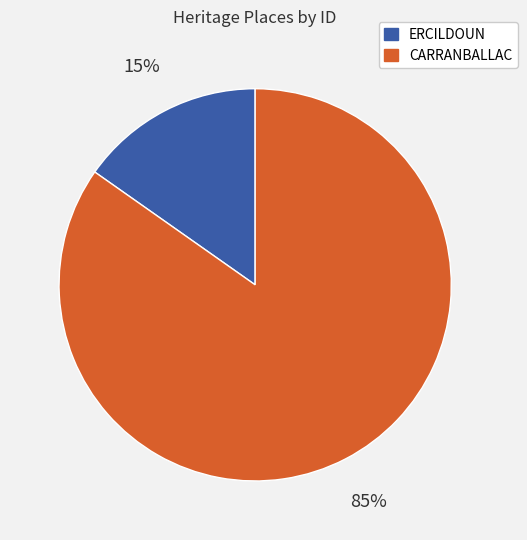

What is the smallest slice in the pie chart?

ERCILDOUN